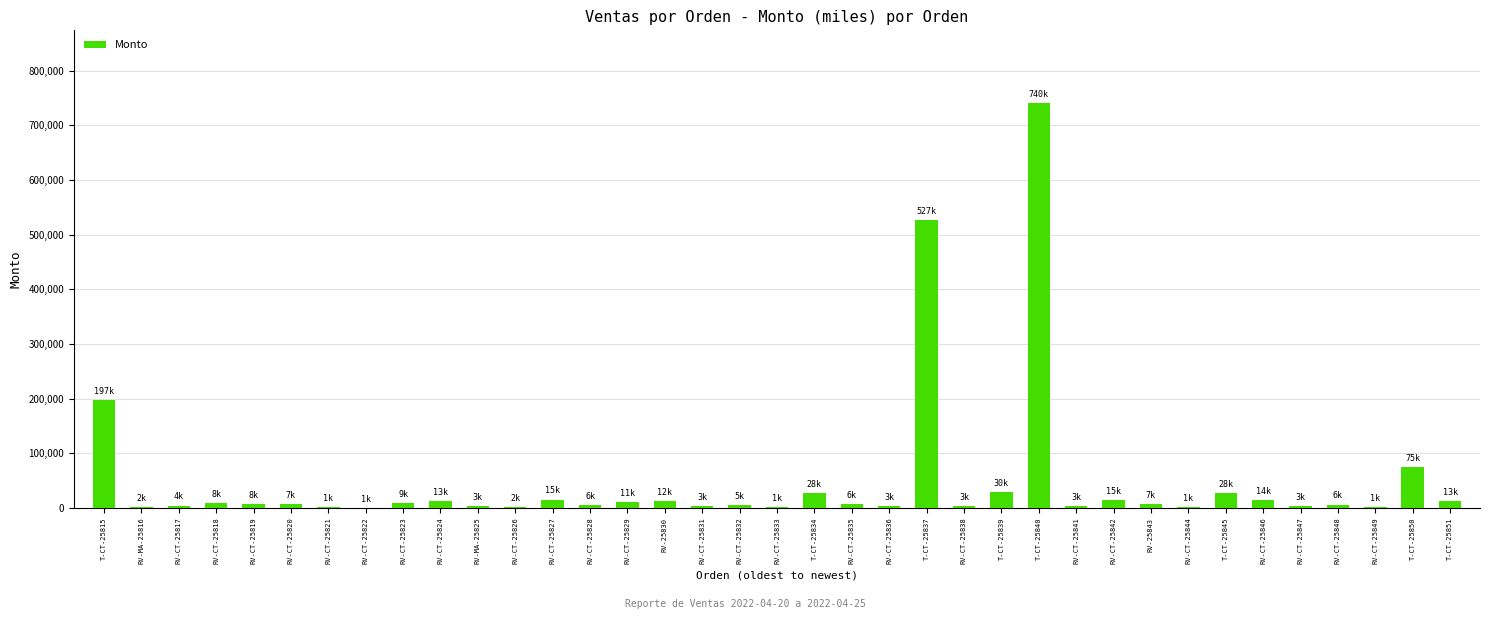

Are the bars grouped side by side (vs. stacked)?

No